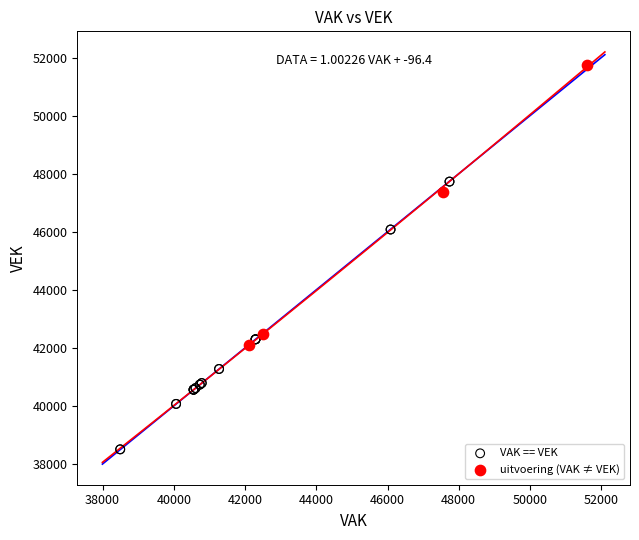

Which series reaches the minimum Y coordinate?

VAK == VEK